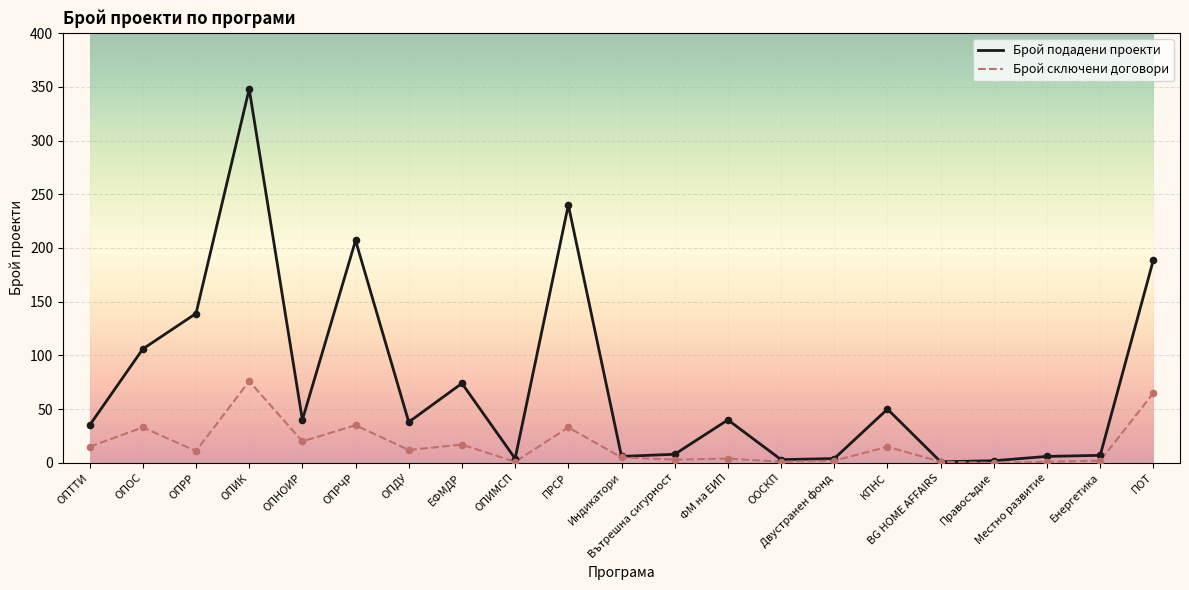

What are all the series names shown in the legend?

Брой подадени проекти, Брой сключени договори